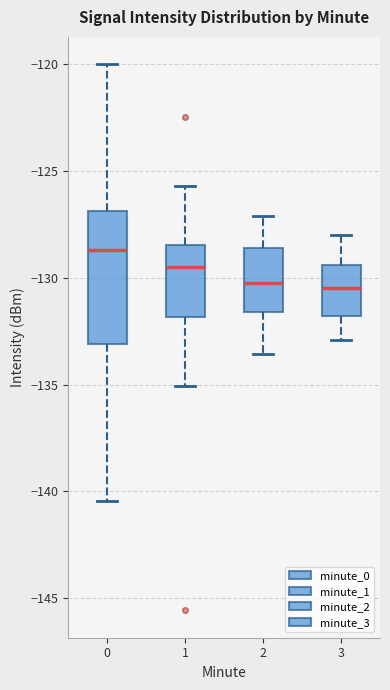

Reading left to right, transcribe this box plot: for each box, give where its median line is, the range the box spans, and where its two whiskers end, as read against the y-axis. The values are not printed on the chart, so give them approximately, as read against the axis.

0: median -128.5, box -133.0 to -127.0, whiskers -140.5 to -120.0
1: median -129.5, box -132.0 to -128.5, whiskers -135.0 to -125.5
2: median -130.0, box -131.5 to -128.5, whiskers -133.5 to -127.0
3: median -130.5, box -132.0 to -129.5, whiskers -133.0 to -128.0